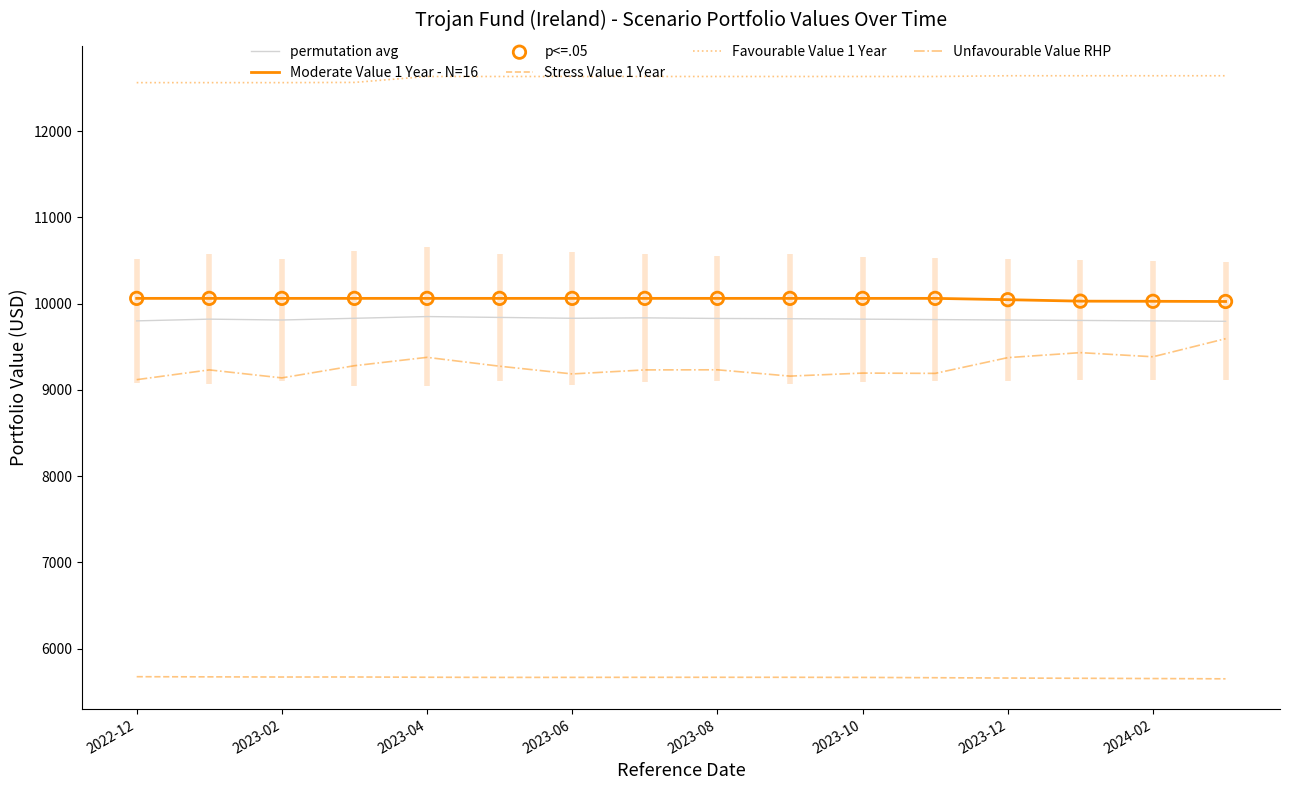

Which series has the largest Y range (max minus min)?

Unfavourable Value RHP